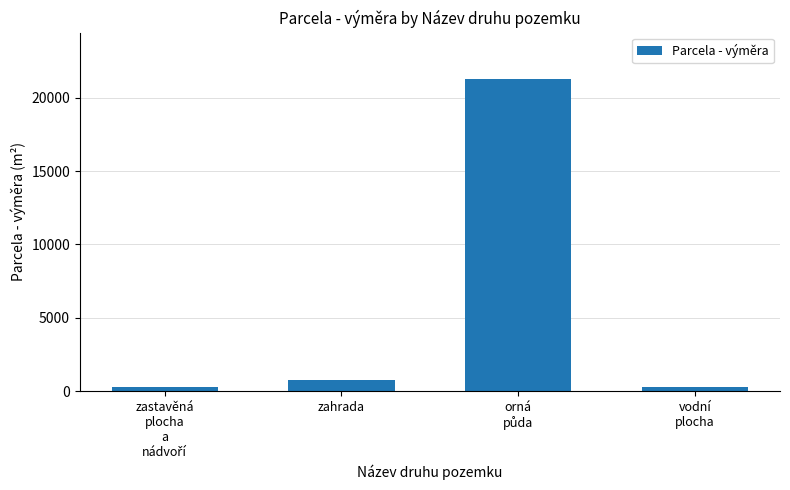

What is the greatest value displayed?

21248